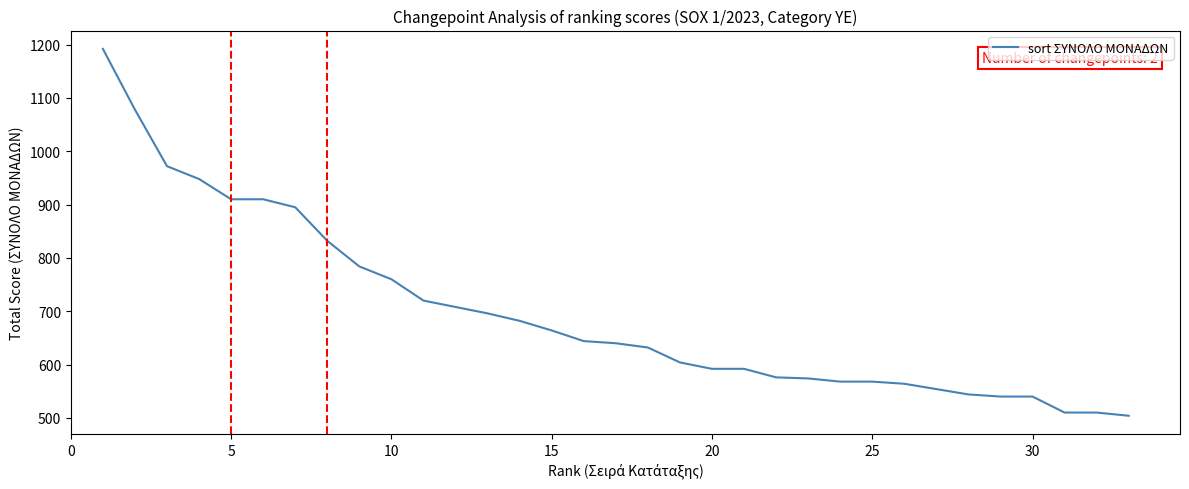

What is the difference between the maximum and minimum values?

688